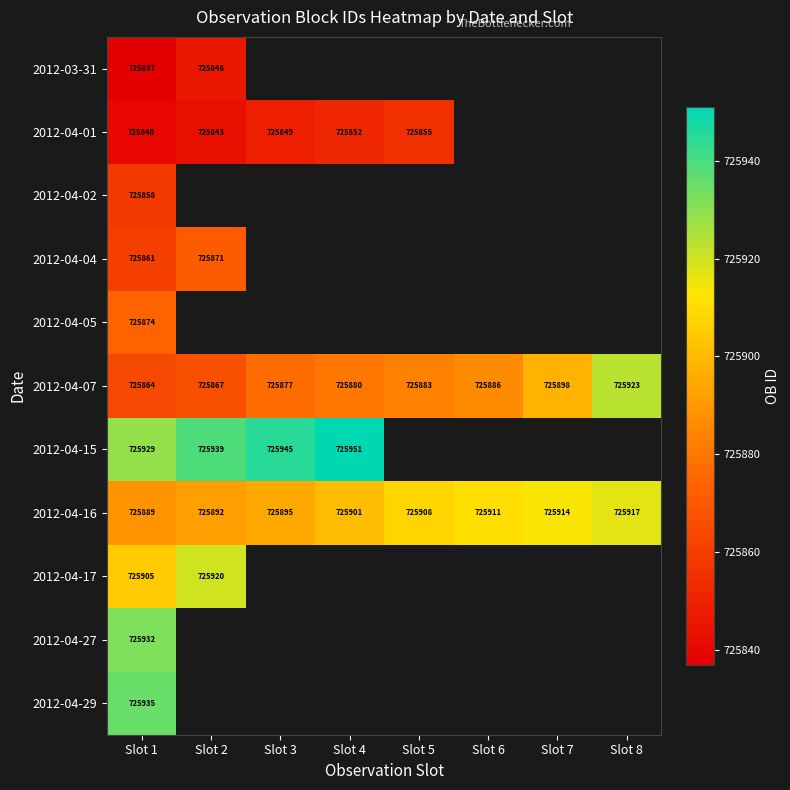

What is the sum of all 2012-04-16 values?

5807227